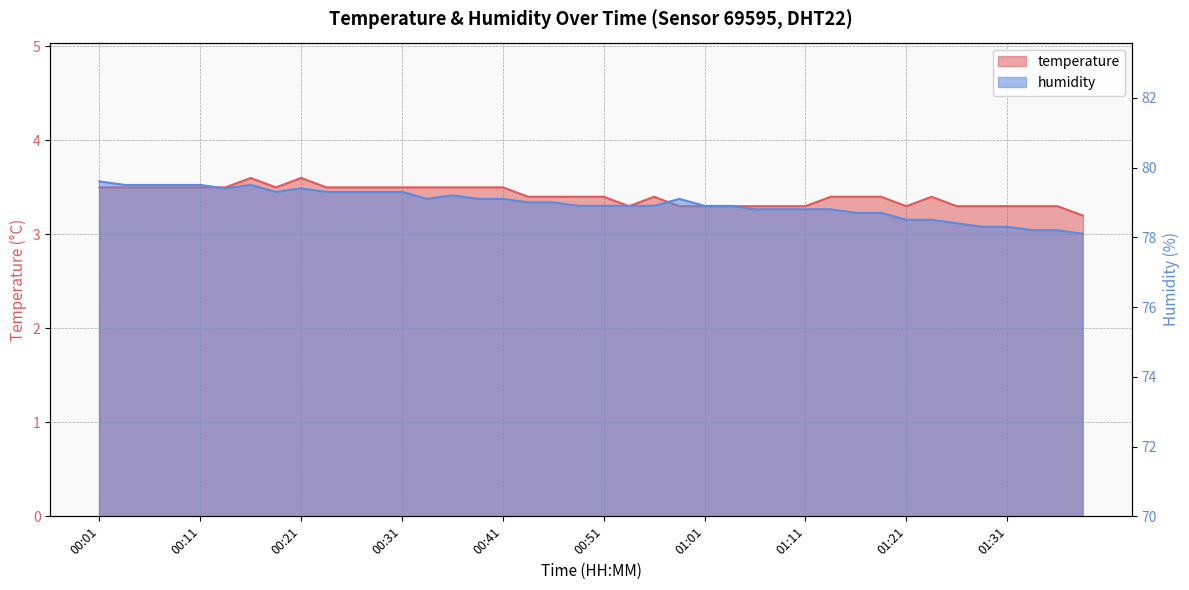

What is the difference between the humidity values at 00:29 and 00:36?

0.1